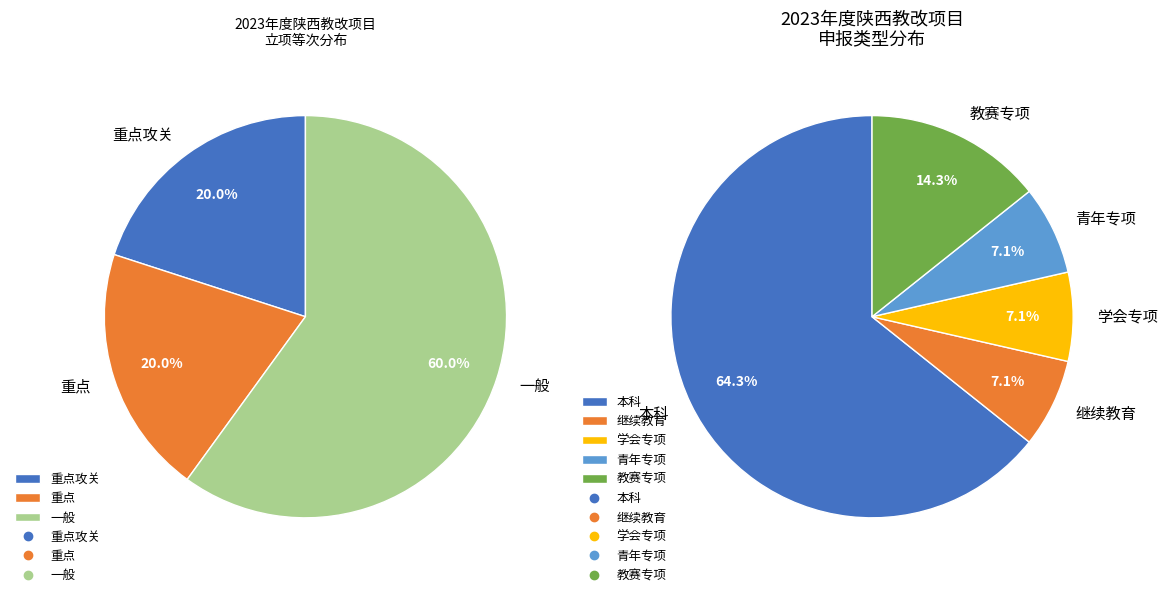

Which has a higher value, 本科 or 一般?

本科